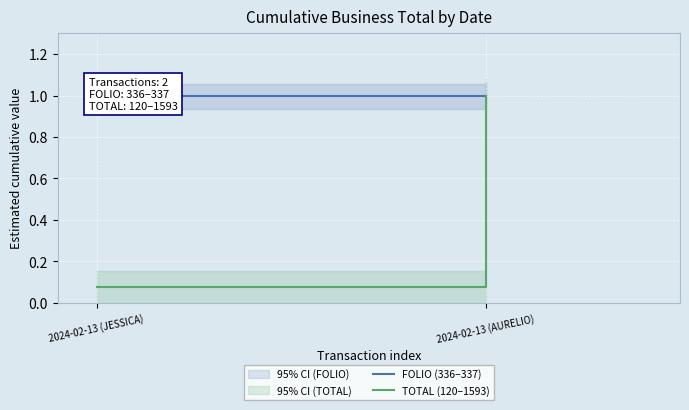

The value of FOLIO (336–337) at 2024-02-13 (JESSICA) is 1.4. True or false?

False